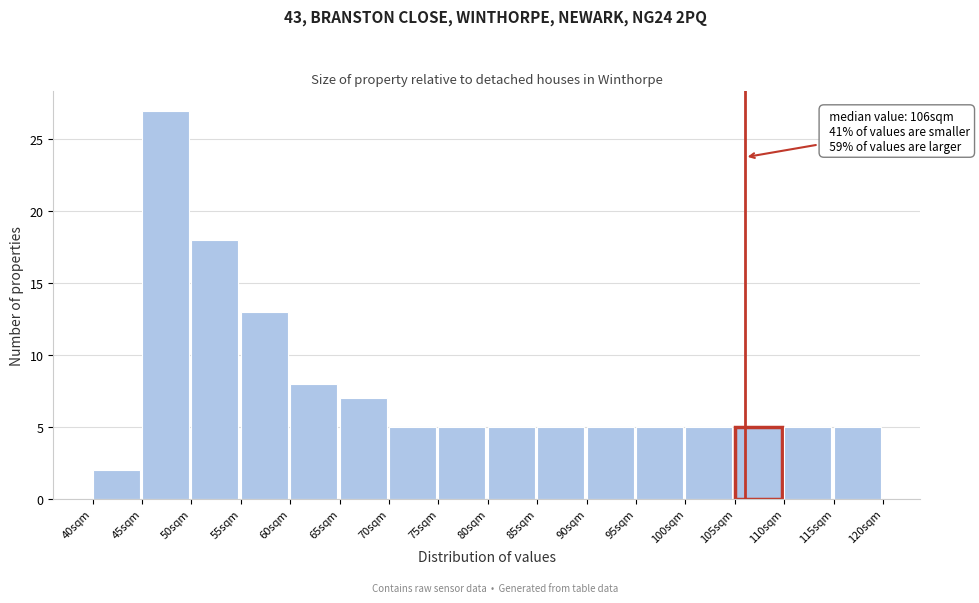

Over which range of the x-axis is the bar tallest?

45 to 50